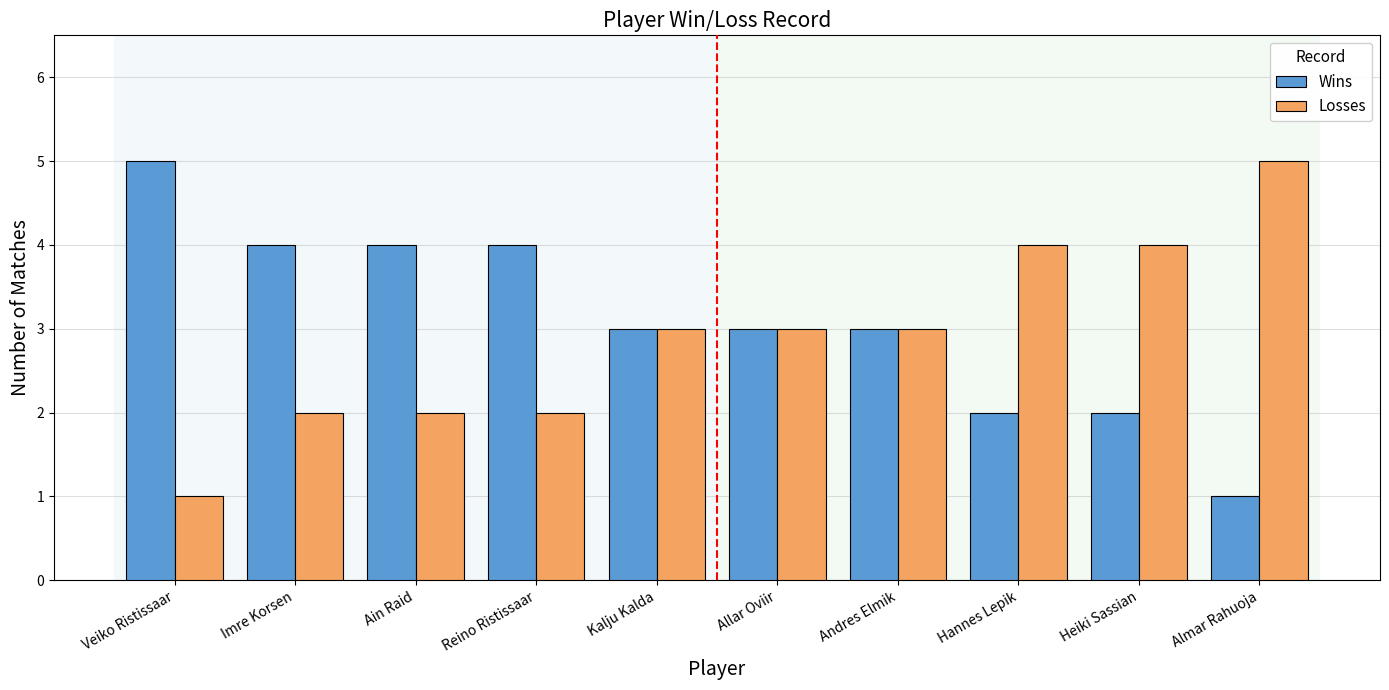

What are all the series names shown in the legend?

Wins, Losses